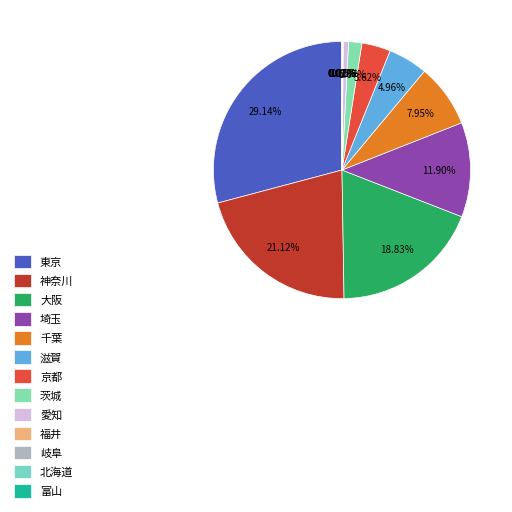

To the nearest percent, what is the difference between the largest and smallest slice percentages?

29%